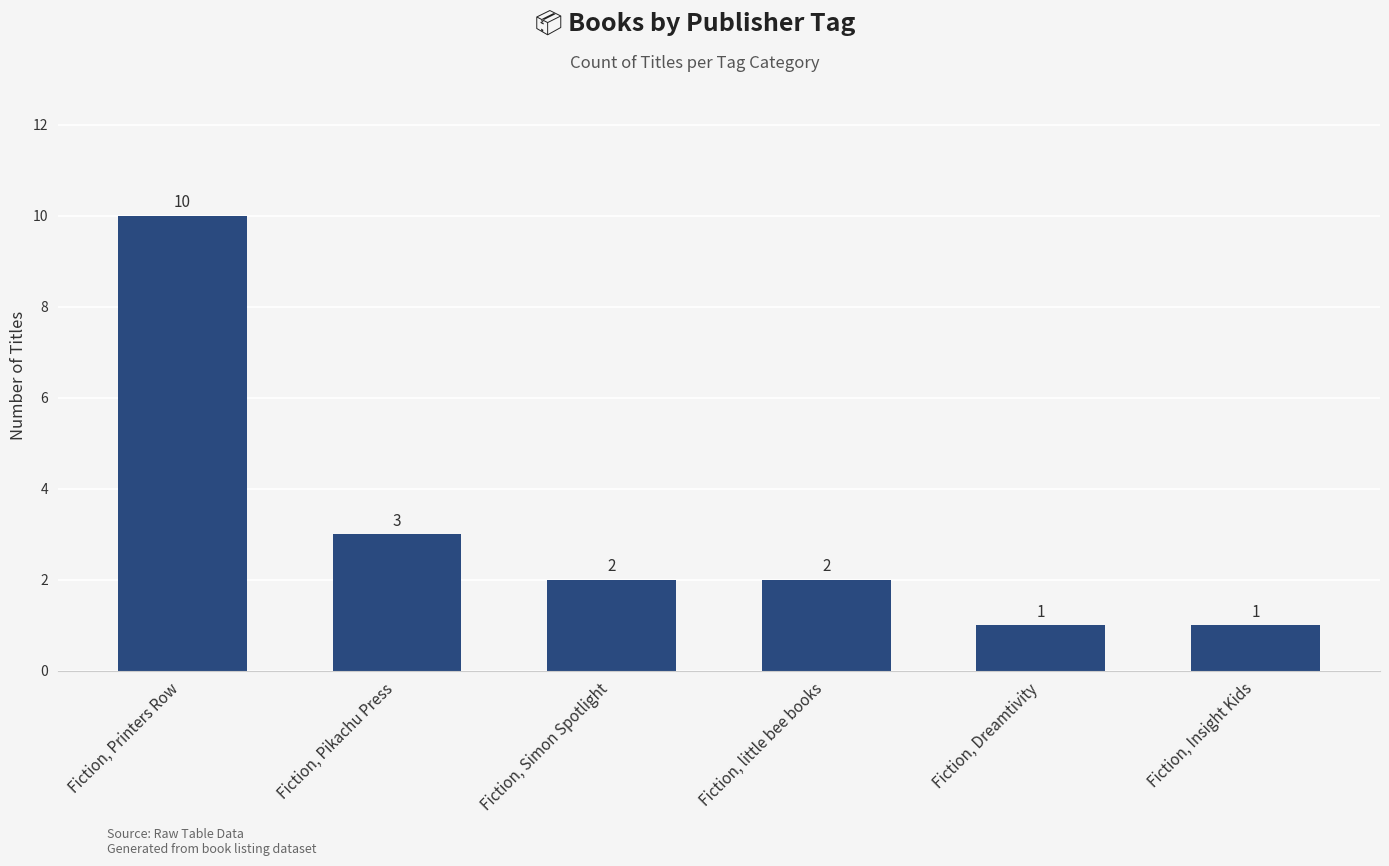

The chart shows a value of 2 at Fiction, Simon Spotlight. True or false?

True